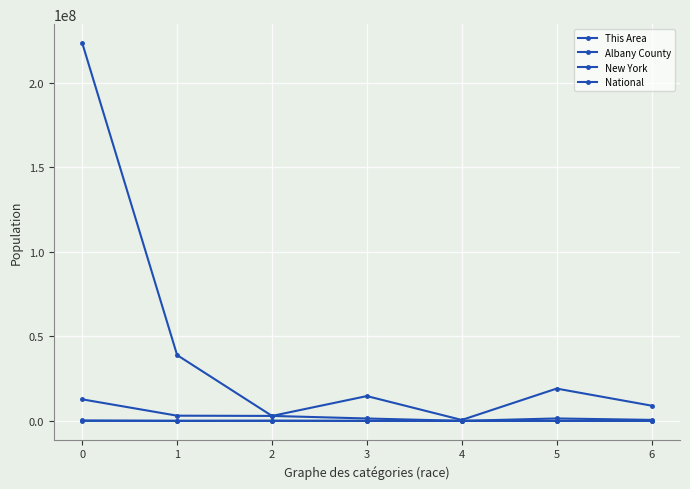

Is it true that This Area equals 84 at 6?

True